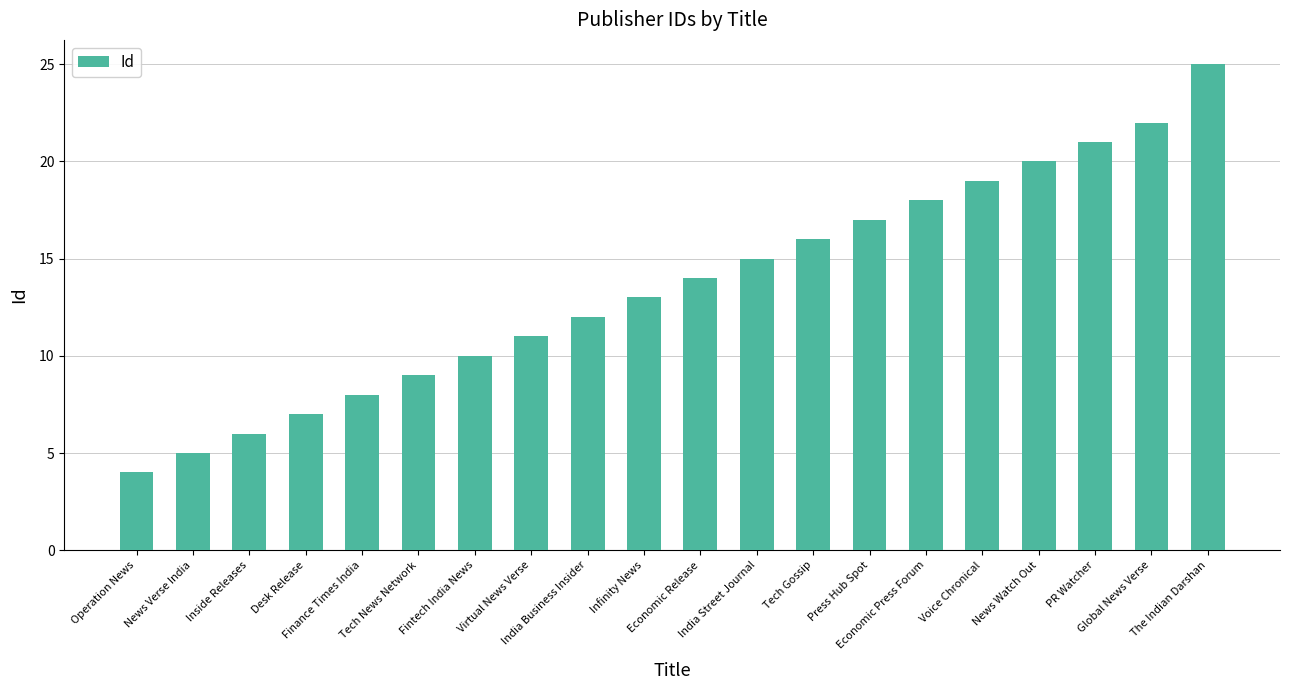

Reading left to right, extract all data points from this chart.

4	5	6	7	8	9	10	11	12	13	14	15	16	17	18	19	20	21	22	25